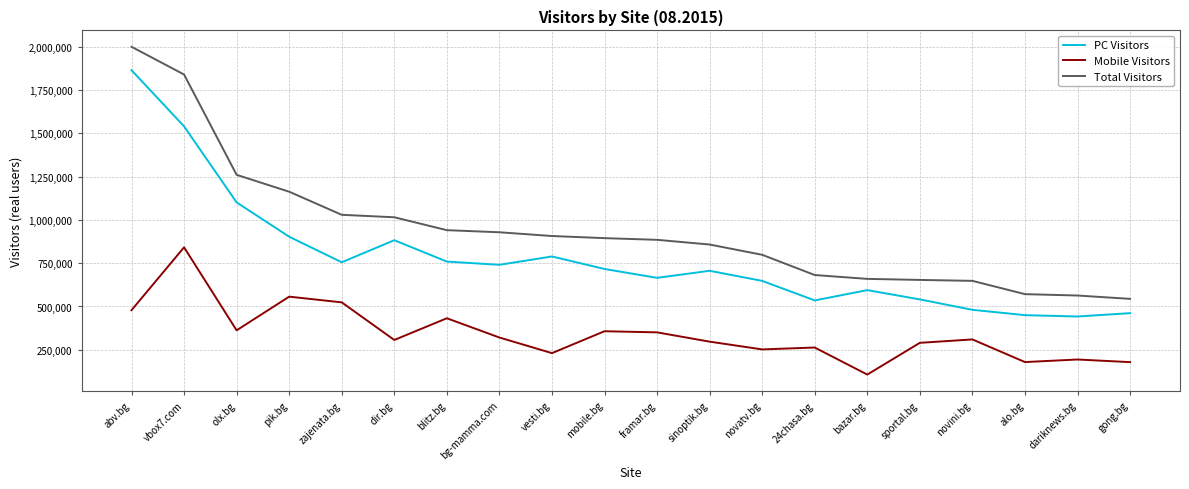

List the series in order of their overall mean, lowest first.

Mobile Visitors, PC Visitors, Total Visitors